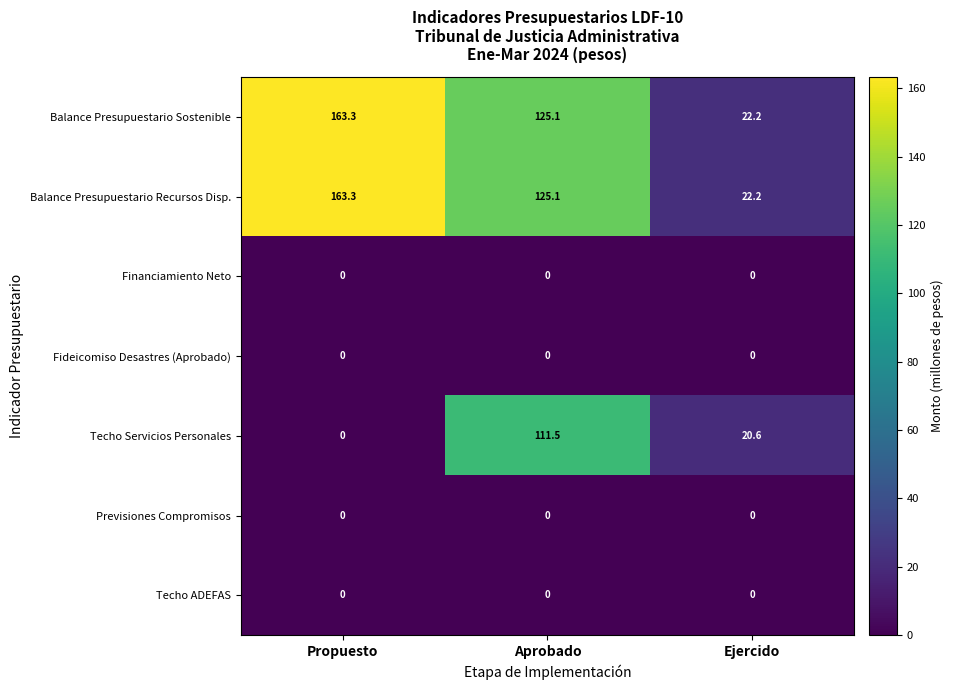

How many distinct data groups are displayed?

7